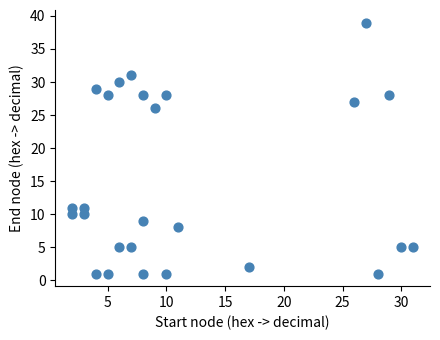

What is the range of X values (max minus min)?

29